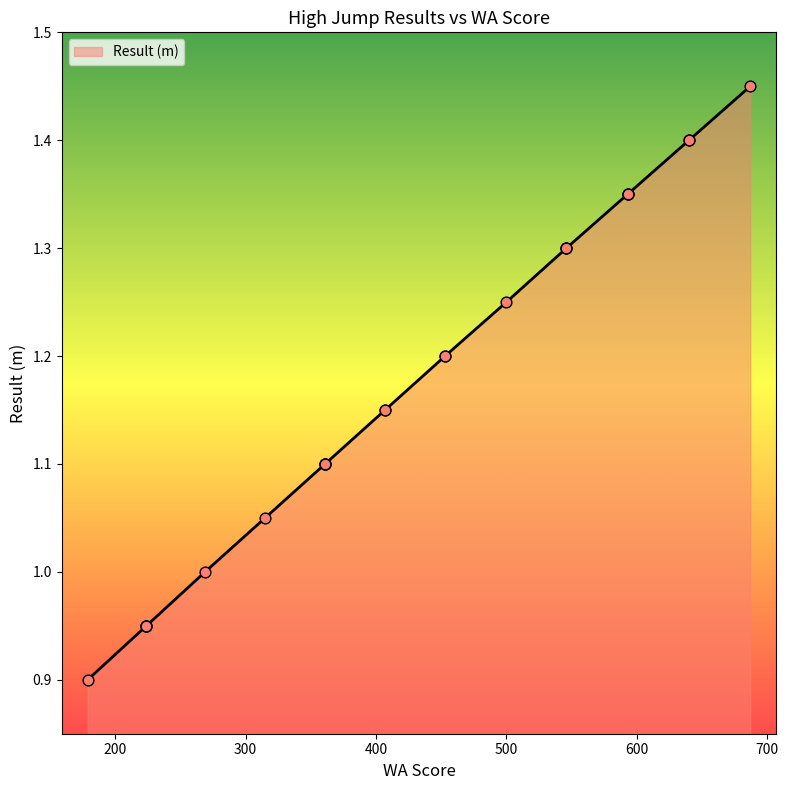

Which has a higher value, 361 or 640?

640